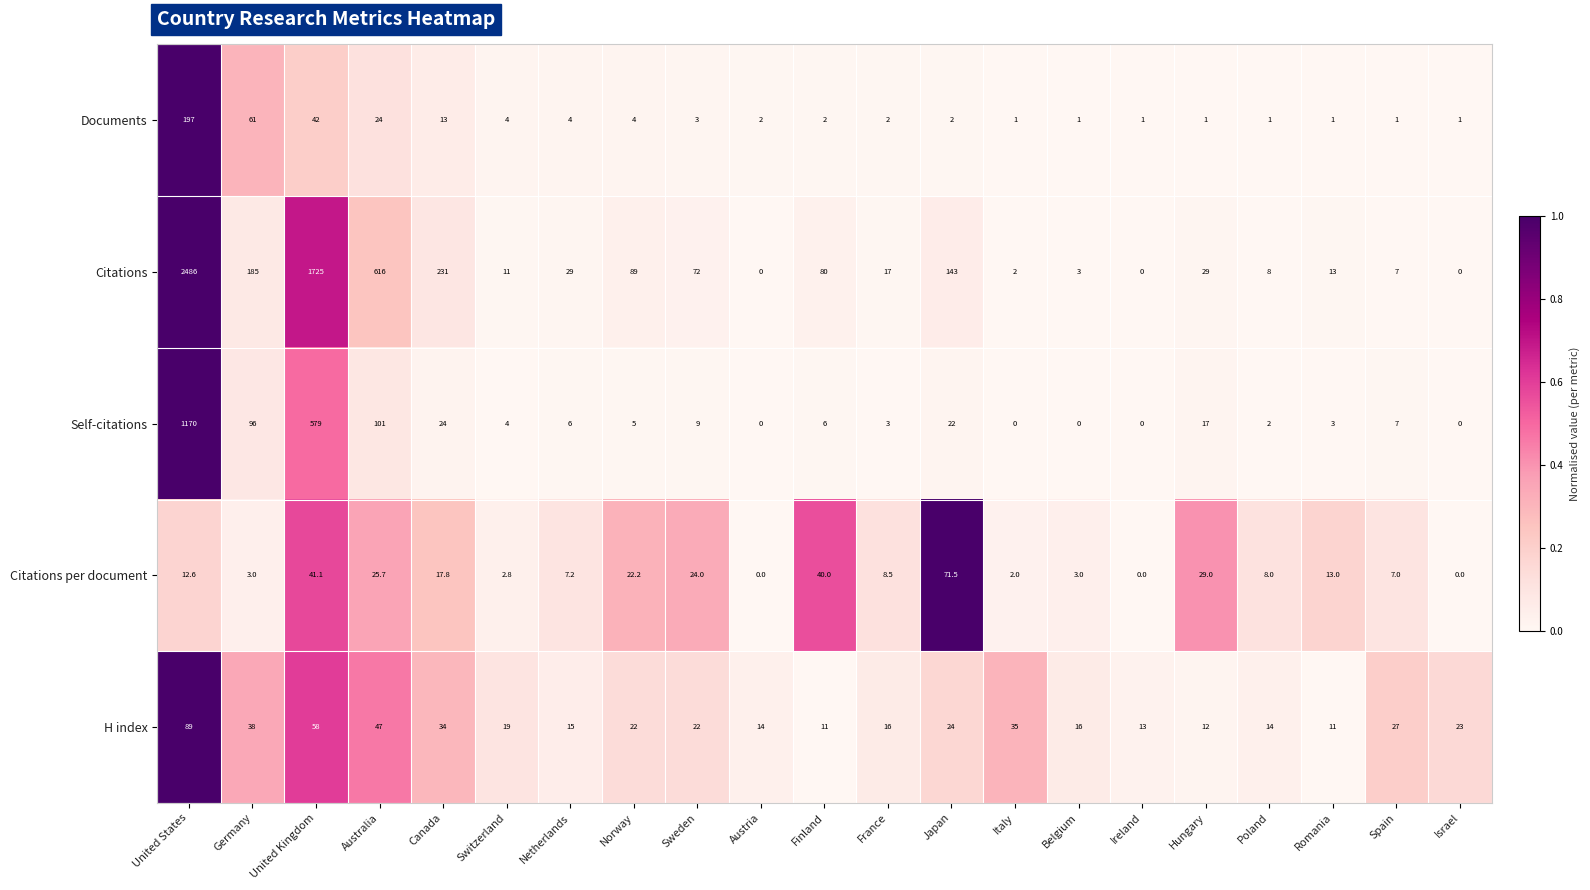

What is the approximate value of Citations per document at Hungary?

29.0